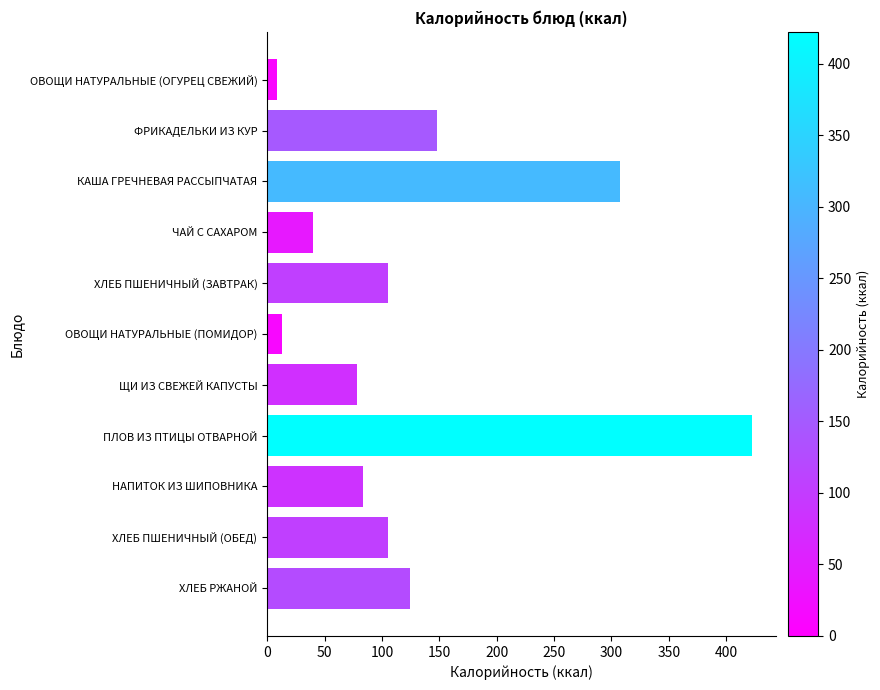

What position from the top is НАПИТОК ИЗ ШИПОВНИКА?

9